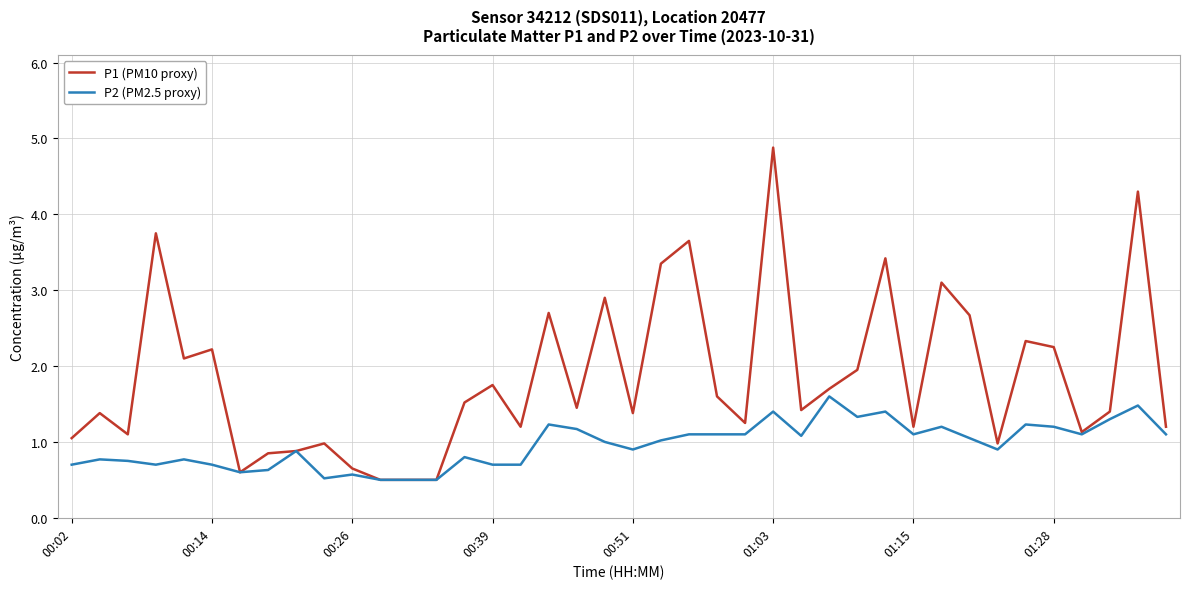

Which series has the largest total across all categories?

P1 (PM10 proxy)